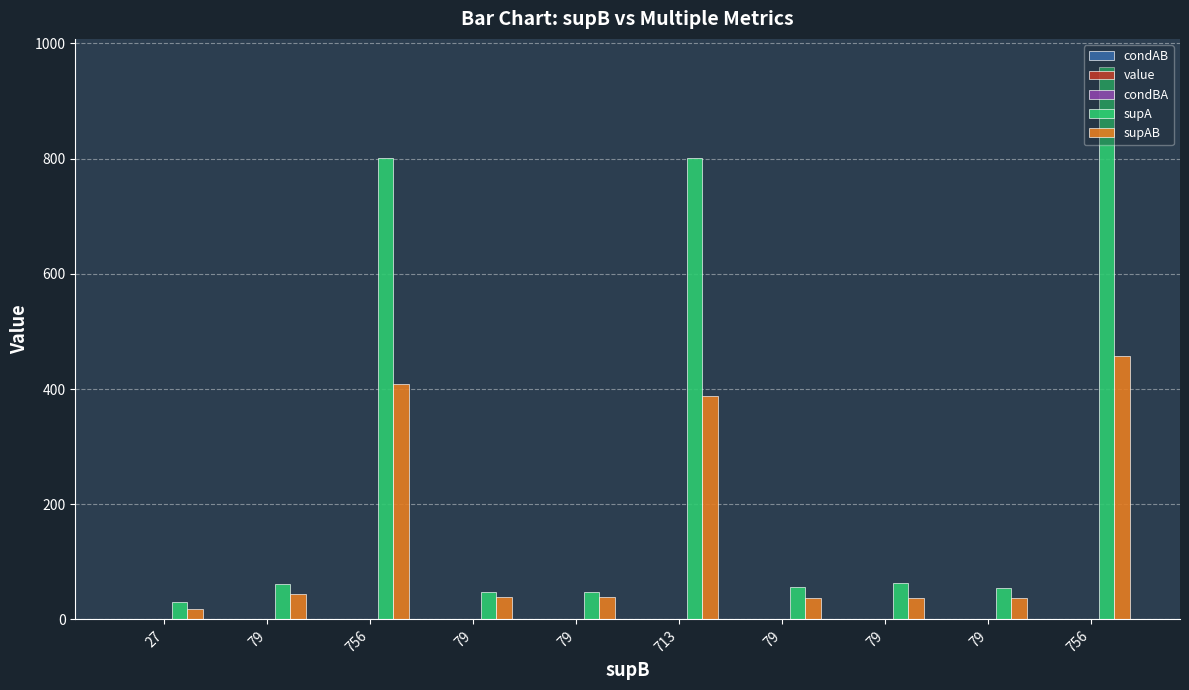

What is the greatest value displayed?

960.0